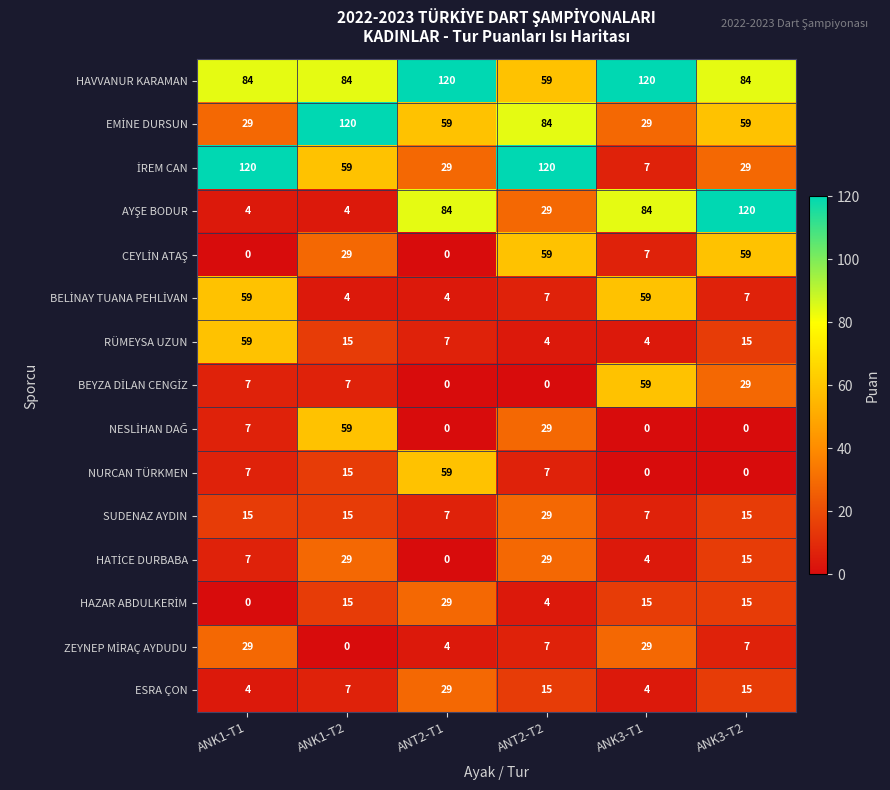

What is the maximum value shown in the chart?

120